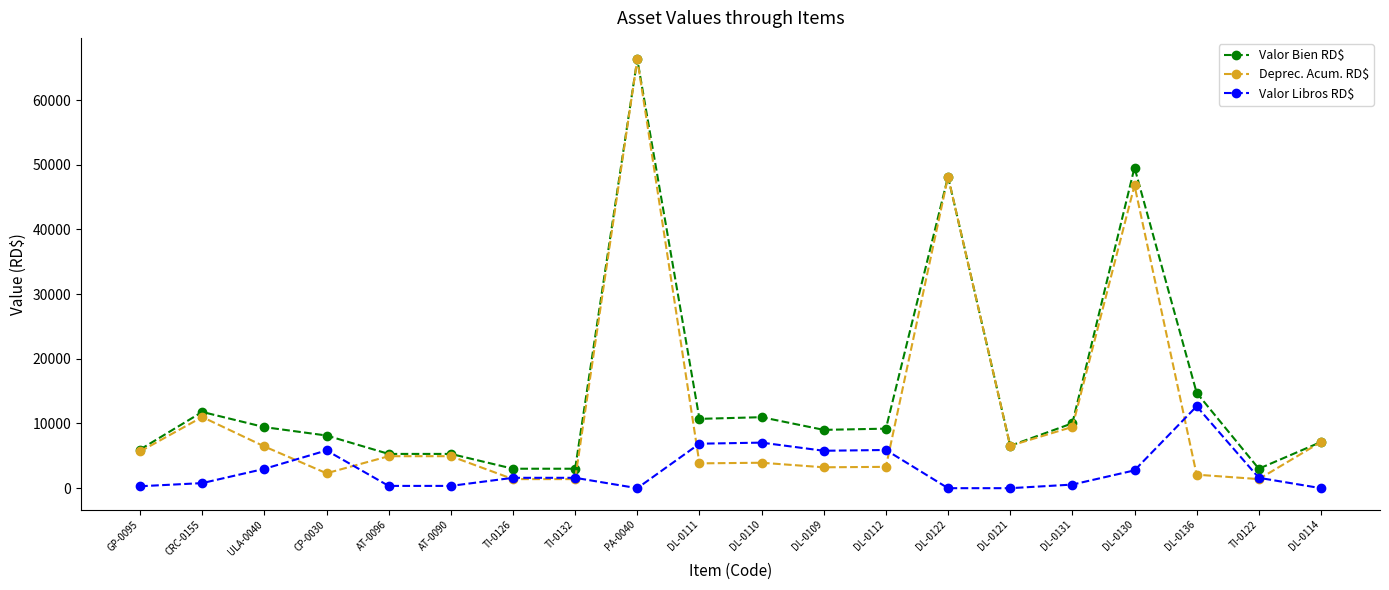

Where is the first local maximum for Valor Libros RD$?

CP-0030